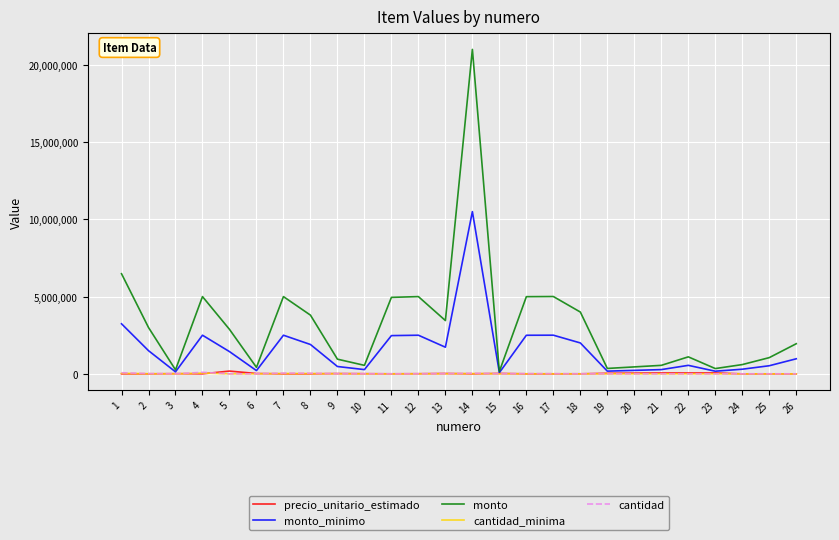

At which category is the sum across all series the highest?

14